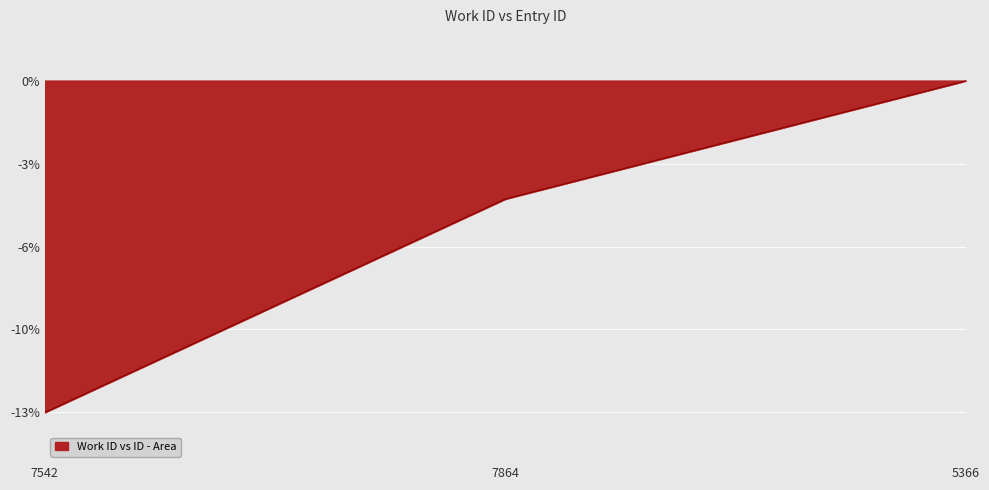

What is the label of the 1st point from the left?

7542